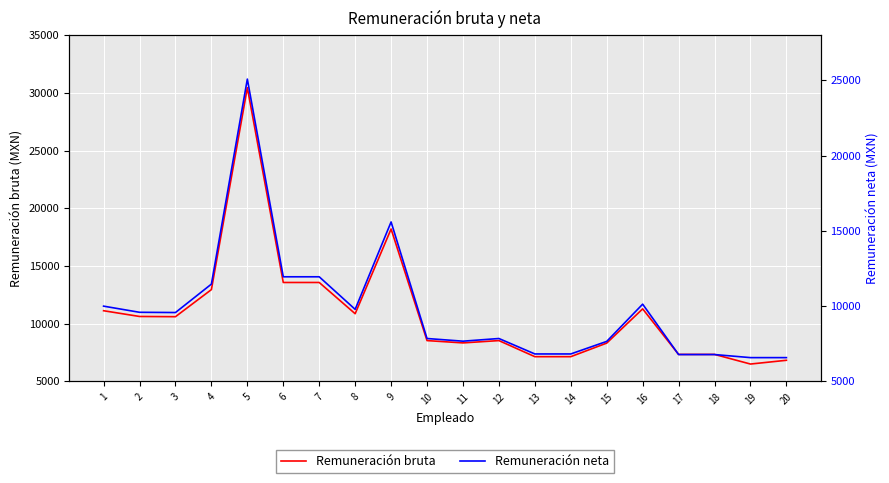

Between which two adjacent categories do Remuneración bruta and Remuneración neta first intersect?

18 and 19